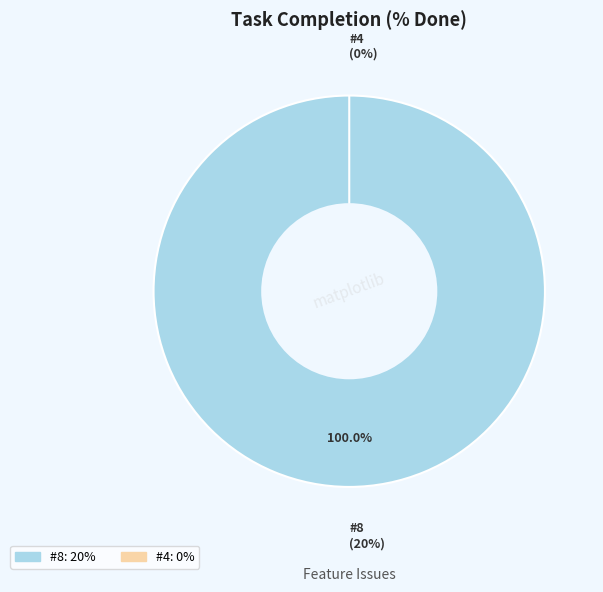

How many segments does this pie chart have?

2